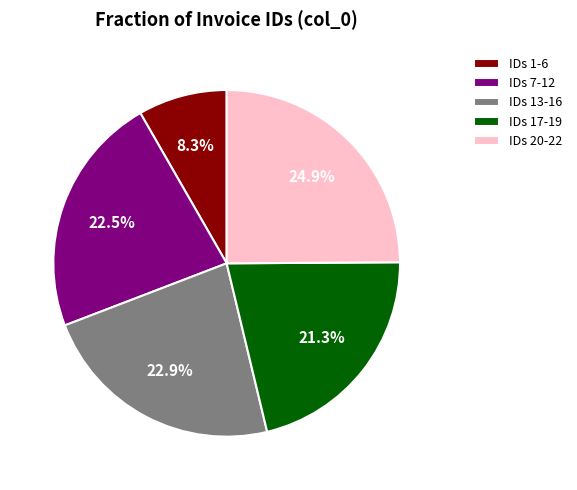

What is the smallest slice in the pie chart?

IDs 1-6